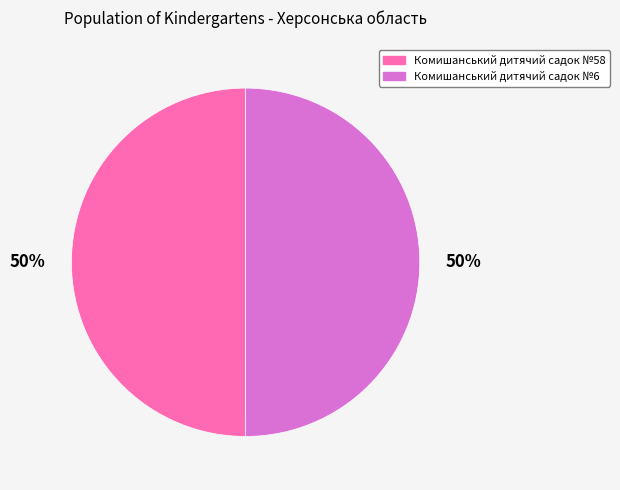

Combined, do Комишанський дитячий садок №58 and Комишанський дитячий садок №6 account for over 50%?

Yes